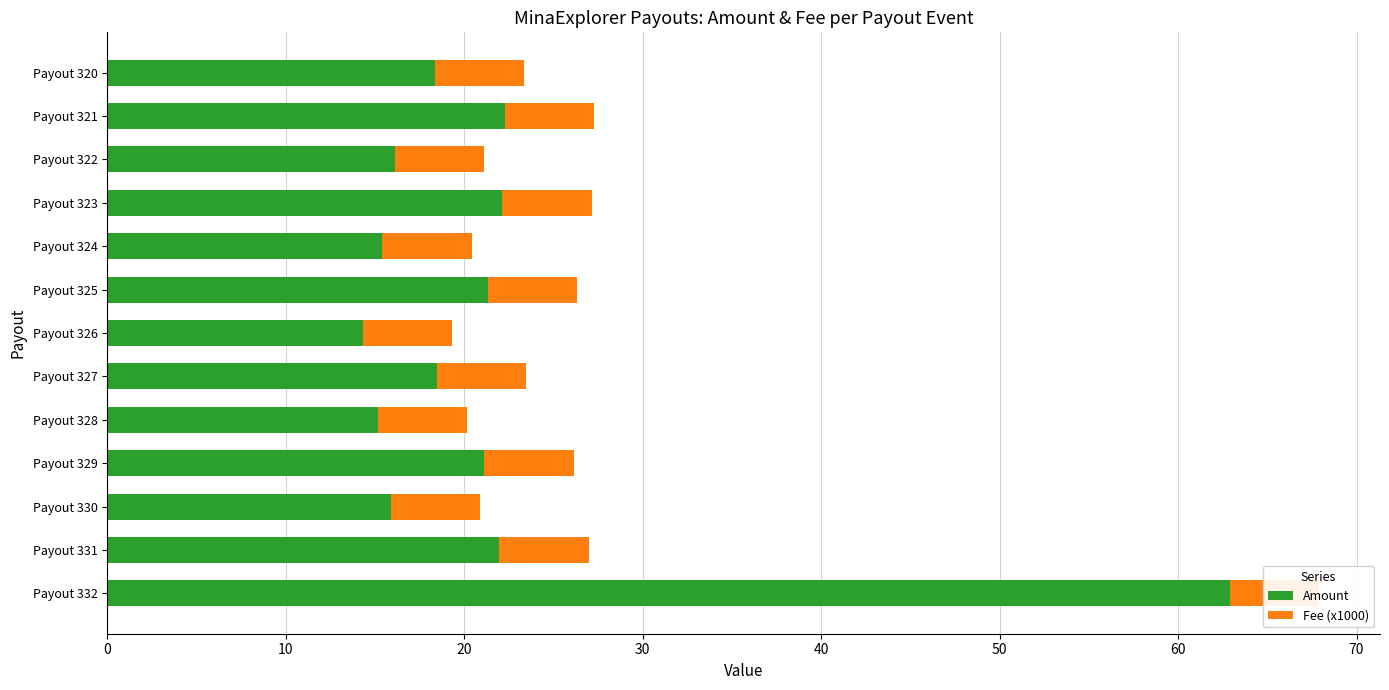

What is the average value of the Amount series?

22.0